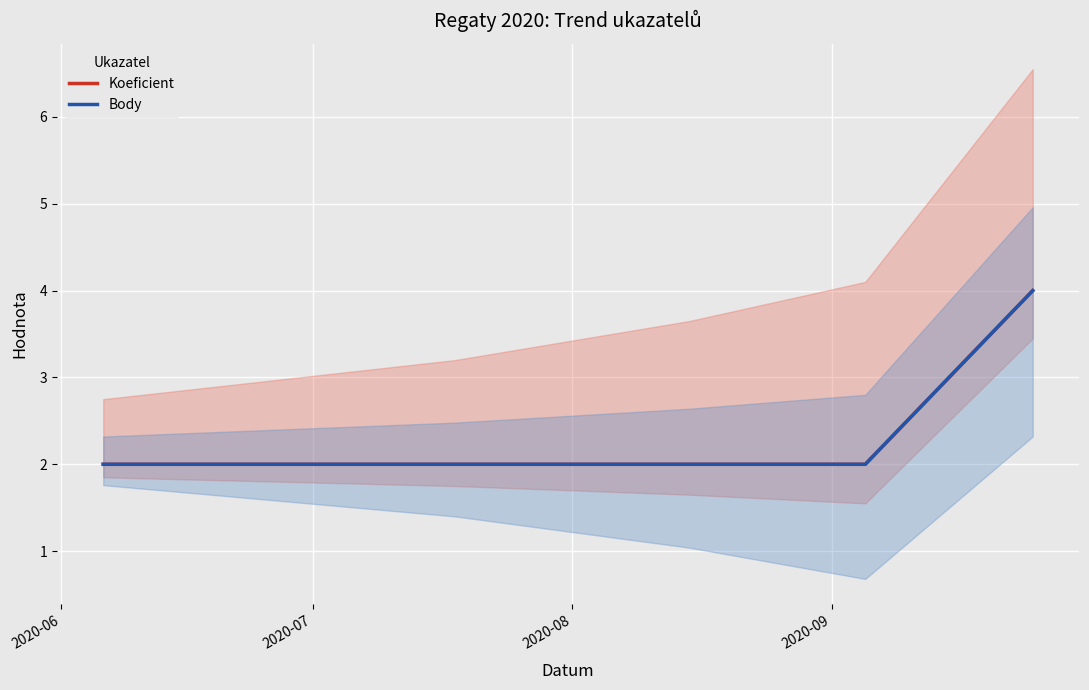

True or false: Koeficient and Body cross at least once.

False